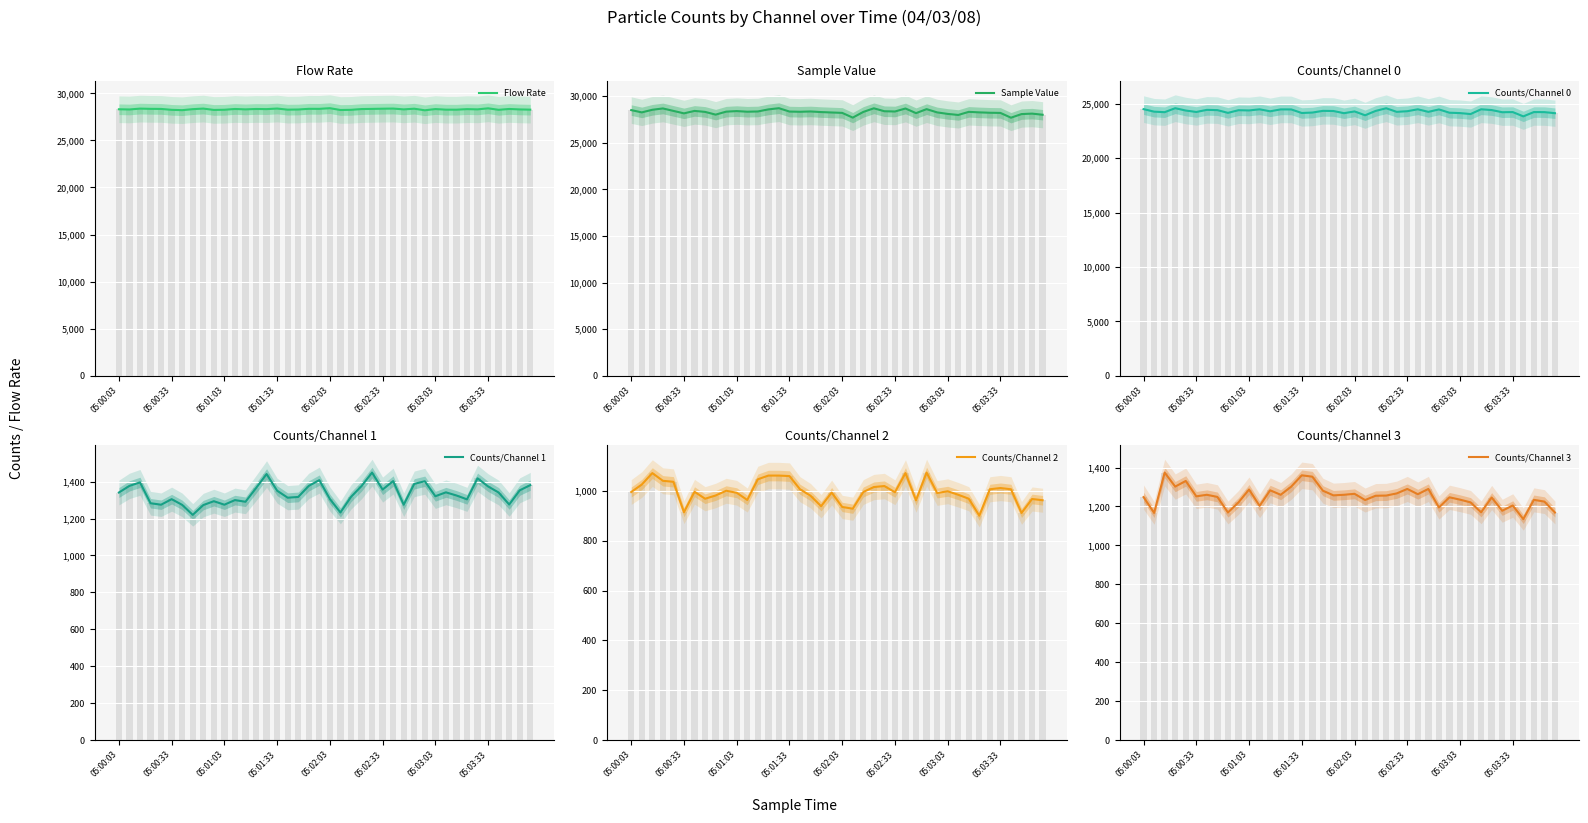

What is the difference between the second highest and second lowest values in the Flow Rate series?

196.2